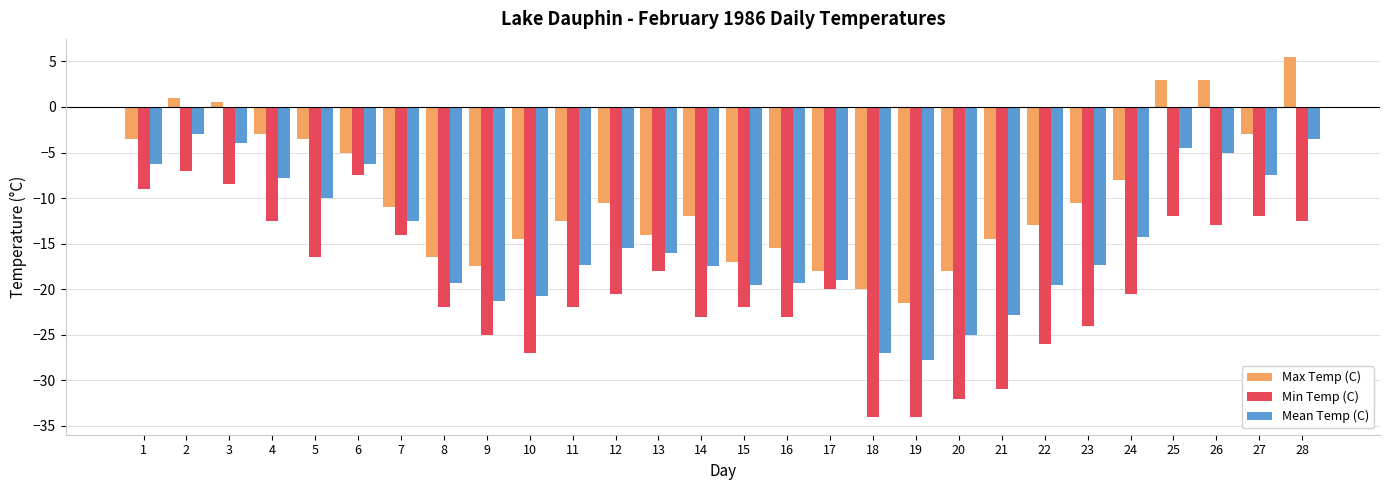

Rank the series by their maximum value, from highest to lowest.

Max Temp (C), Mean Temp (C), Min Temp (C)